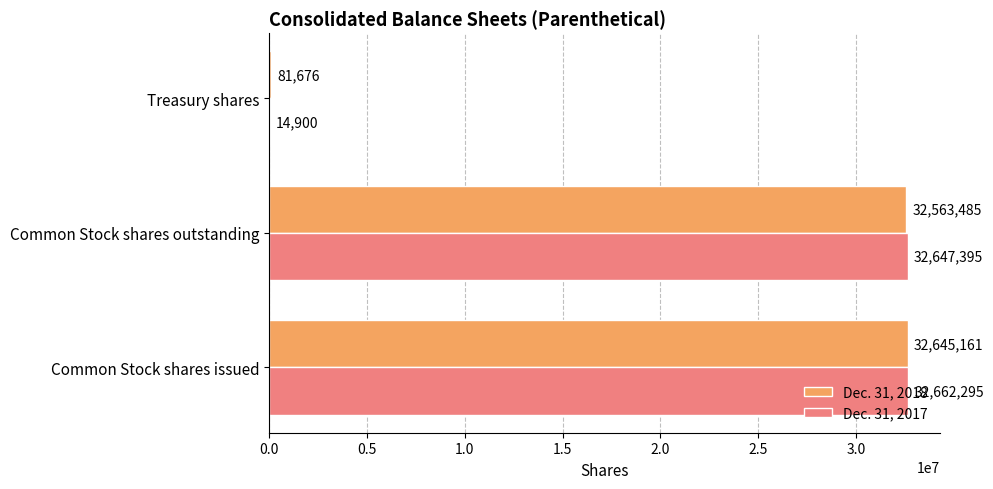

What value does the Dec. 31, 2018 series have at Common Stock shares outstanding, to the nearest 100?

32563500